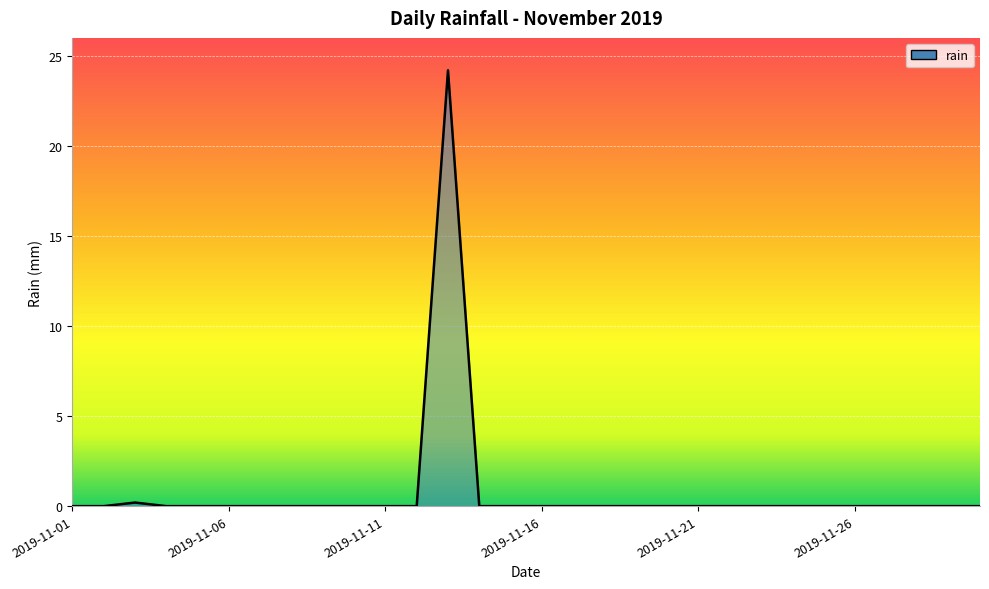

What is the greatest value displayed?

24.2